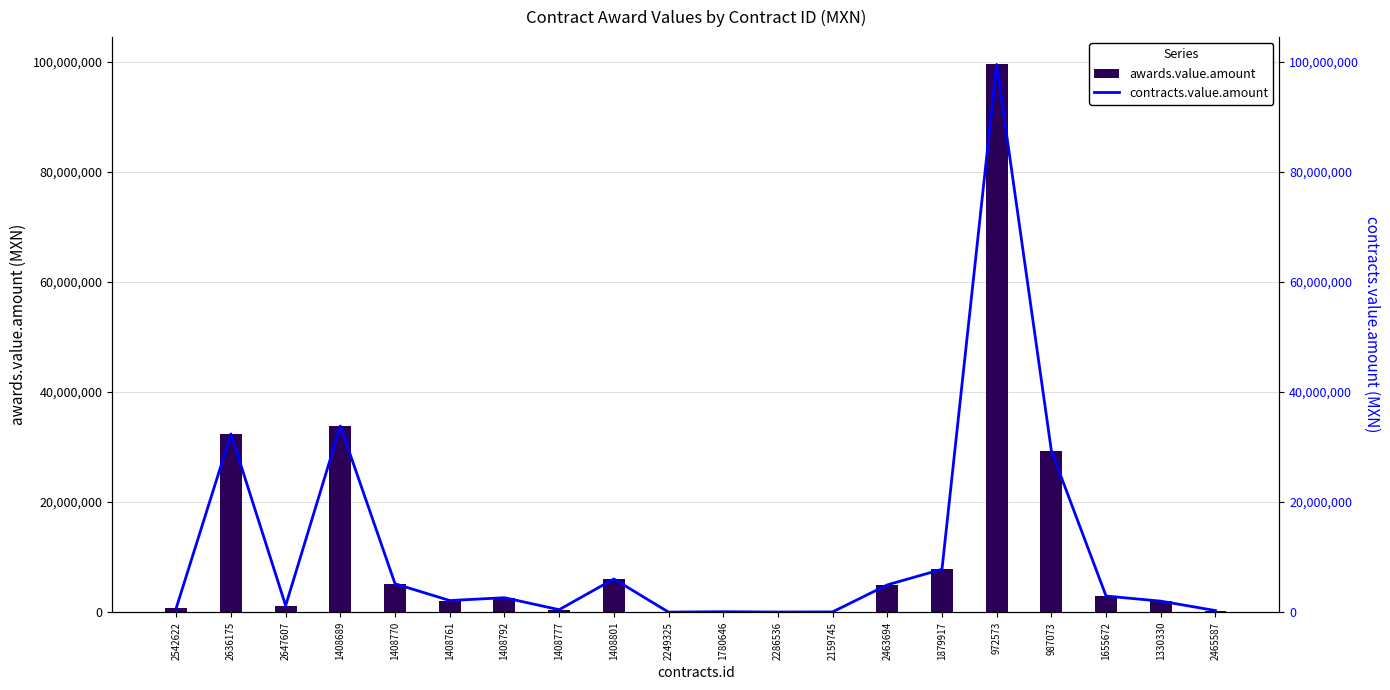

Where does the awards.value.amount series first go above 2636252?

2636175